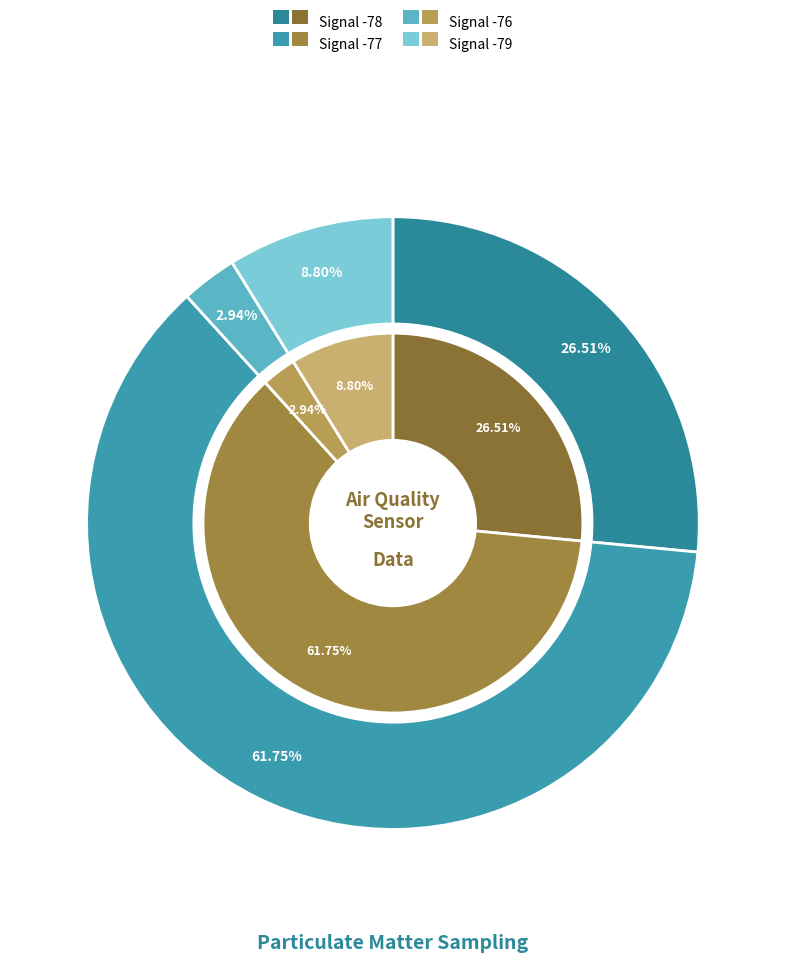

Does 5 represent more than half of the total?

No